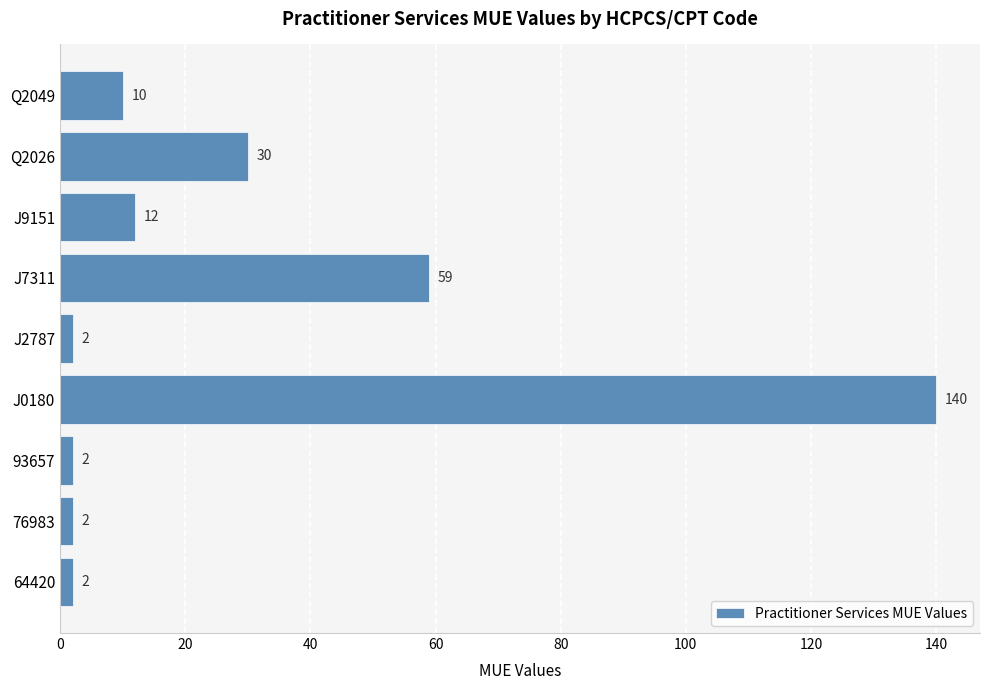

Is it true that the value at Q2026 is 40?

False